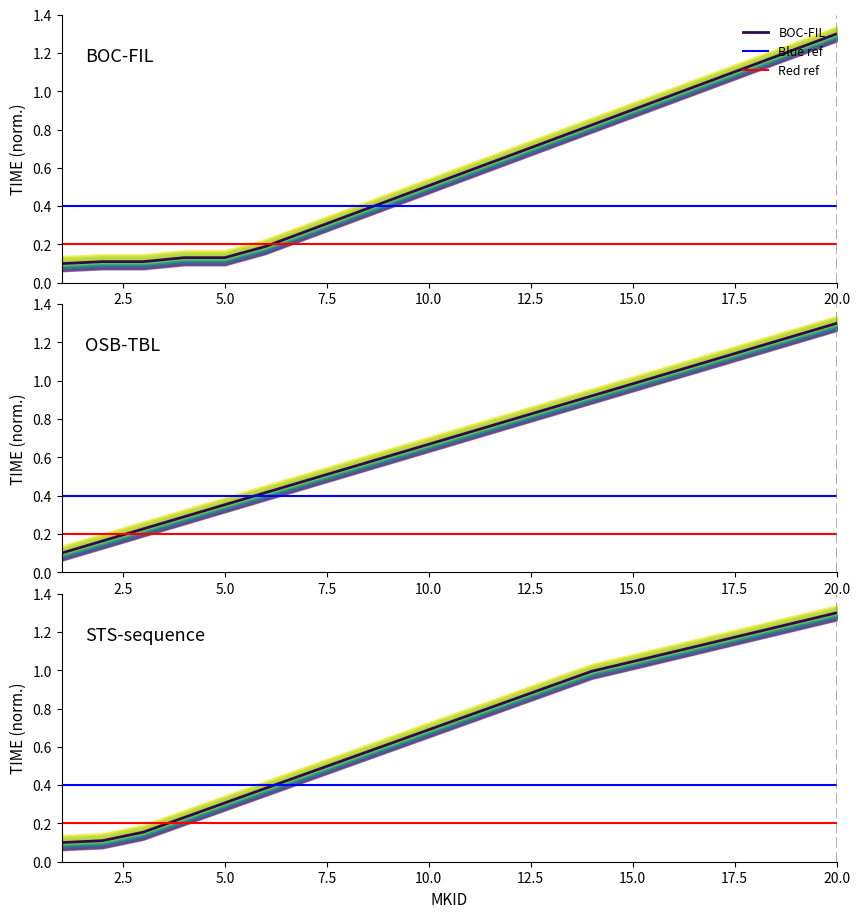

What is the sum of all STS-sequence values?

14.1